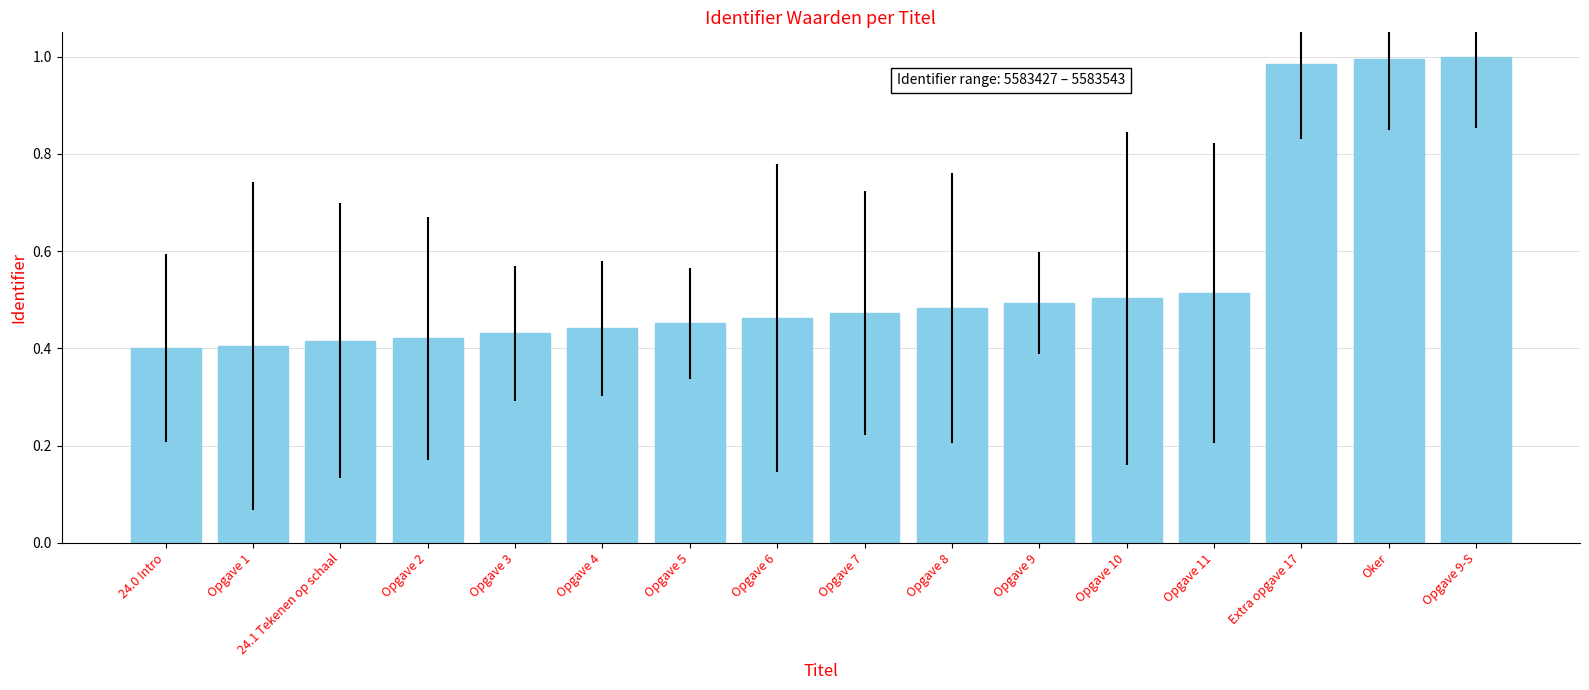

What is the difference between the second highest and minimum values?

0.6